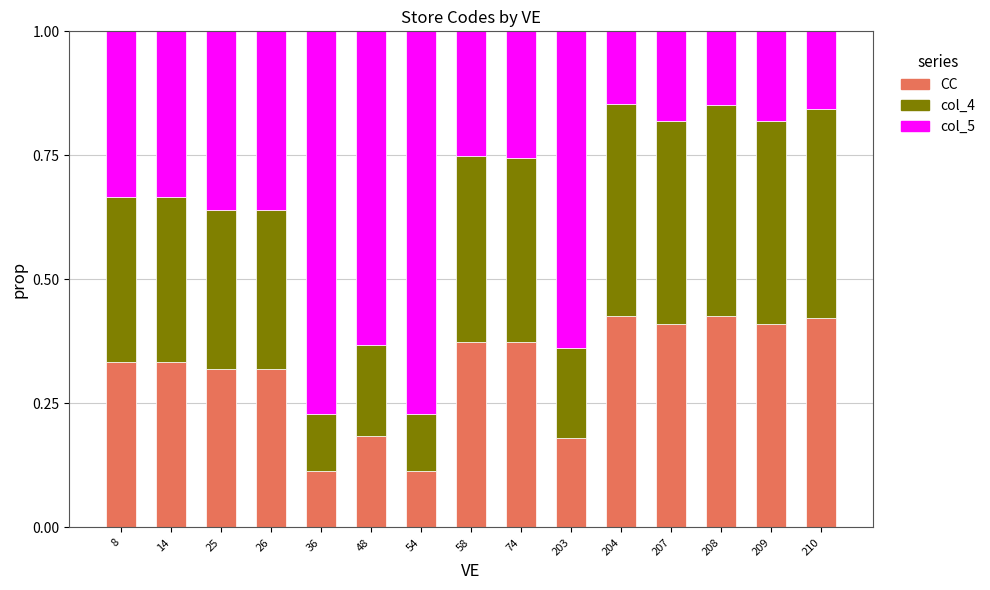

Is it true that CC equals 0.4 at 210?

True